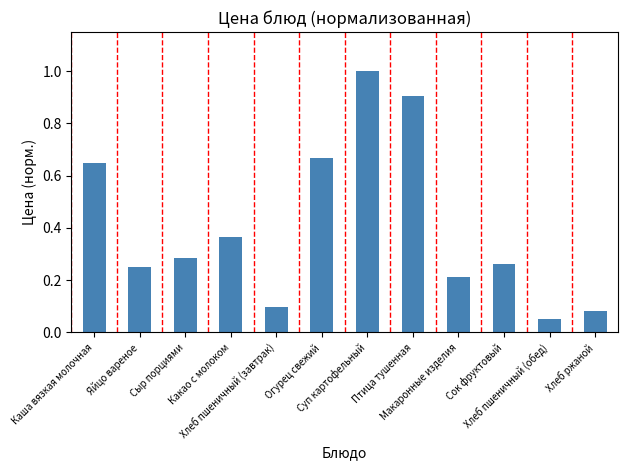

Which label corresponds to the largest value in the chart?

Суп картофельный